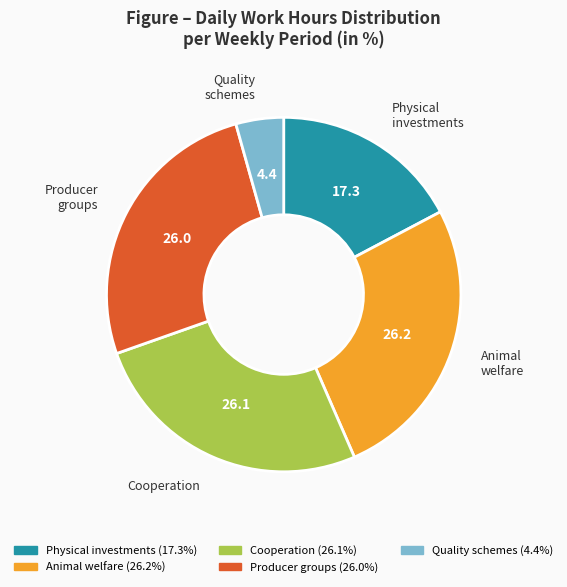

Is there any slice that represents more than half of the pie?

No